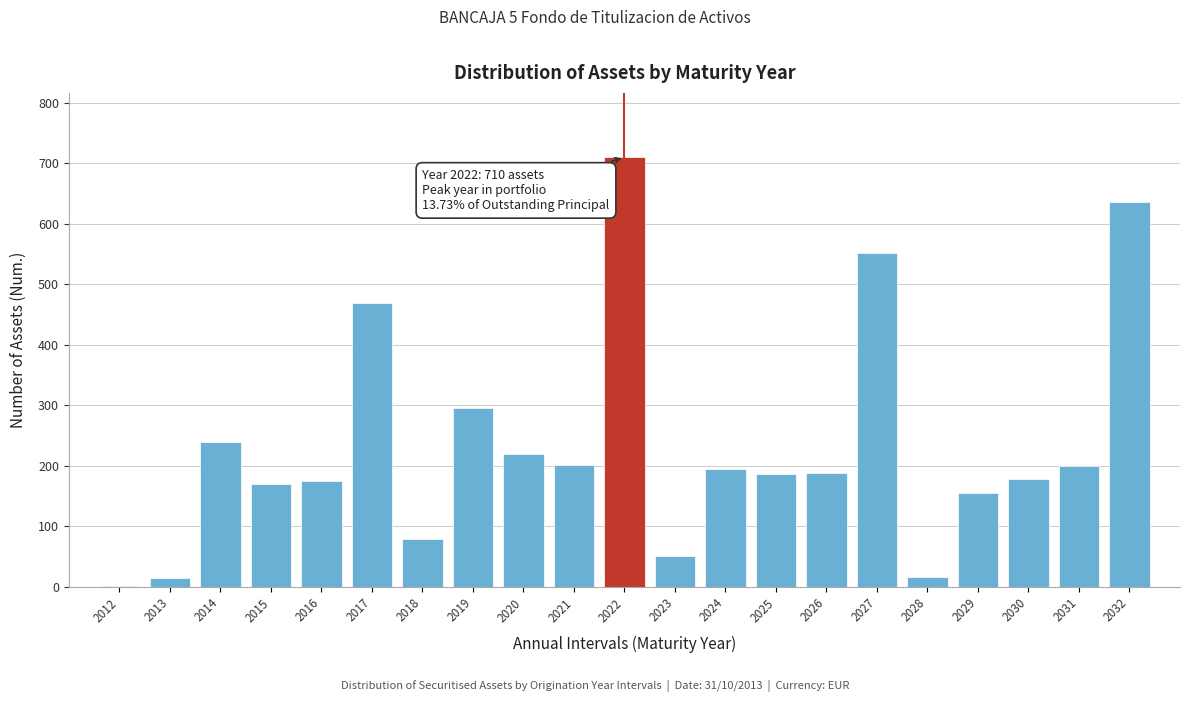

What is the sum of the values at 2031 and 2028?

217